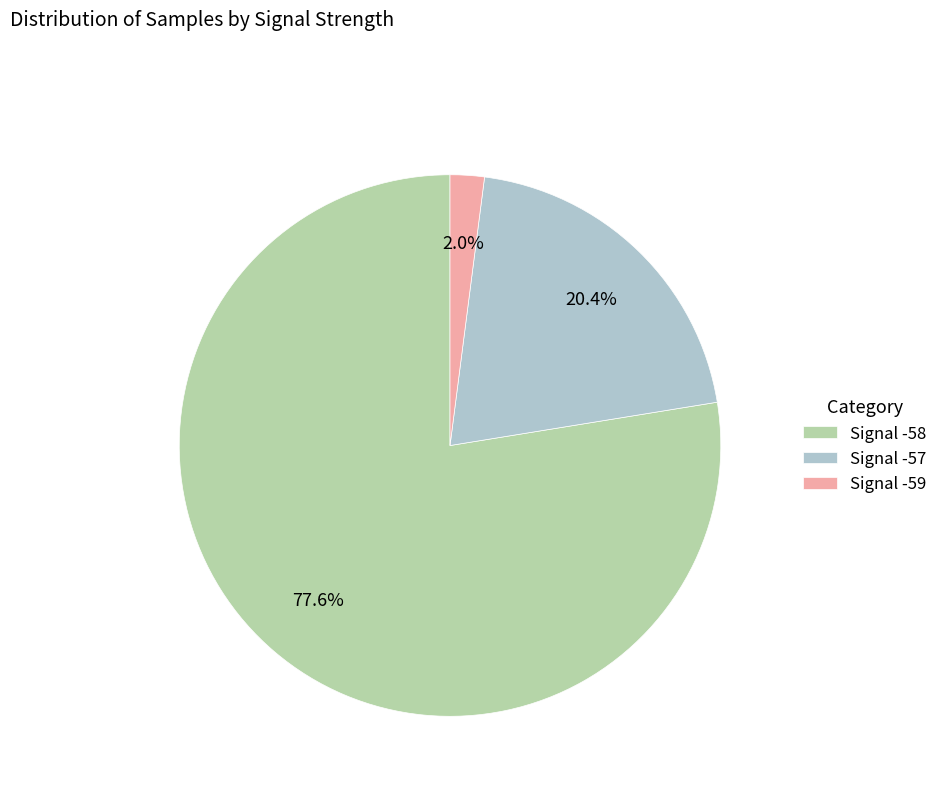

To the nearest percent, what percentage of the pie is Signal -57?

20%